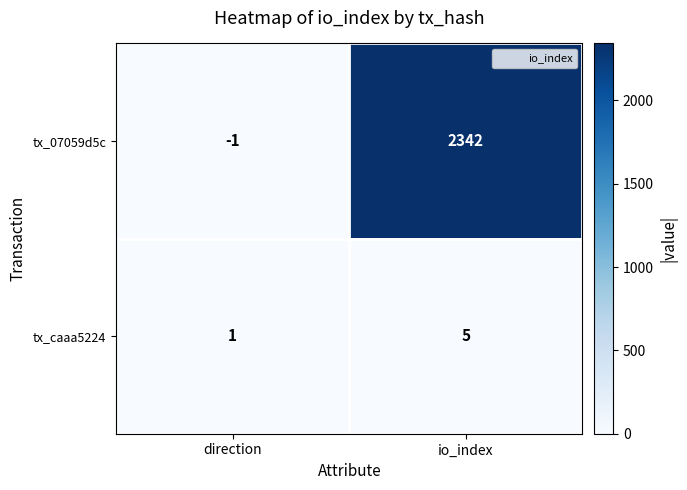

How many negative values does the tx_07059d5c series have?

1